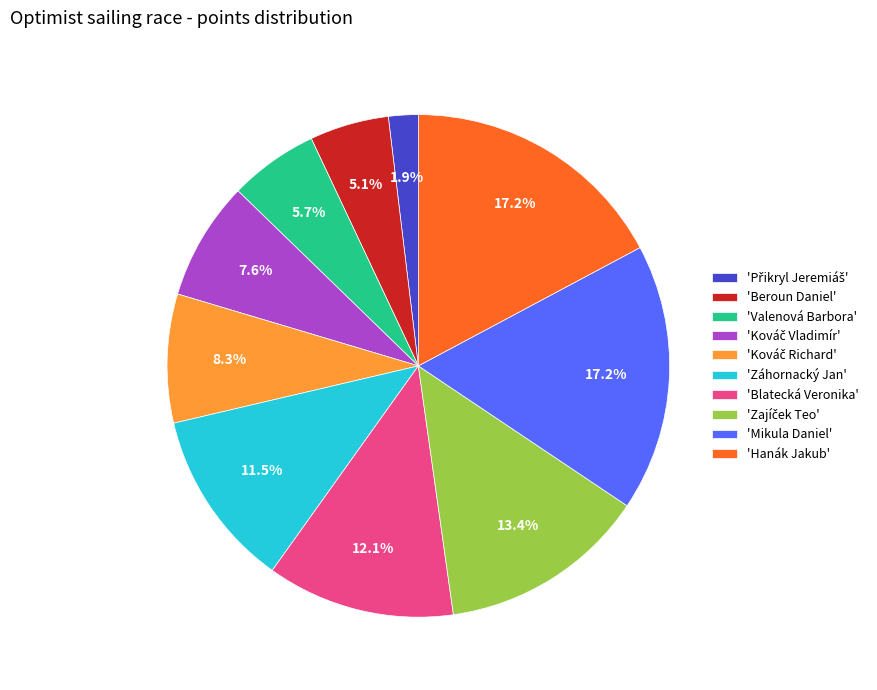

Count the number of slices in the pie.

10